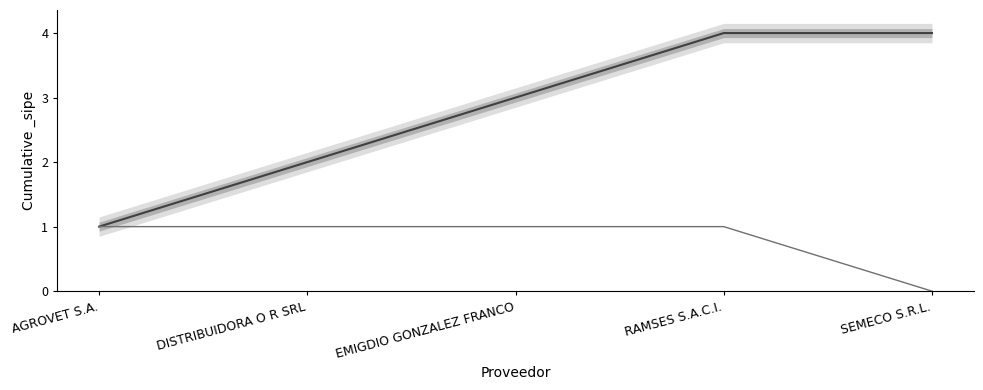

Reading left to right, extract all data points from this chart.

1	1	1	1	0